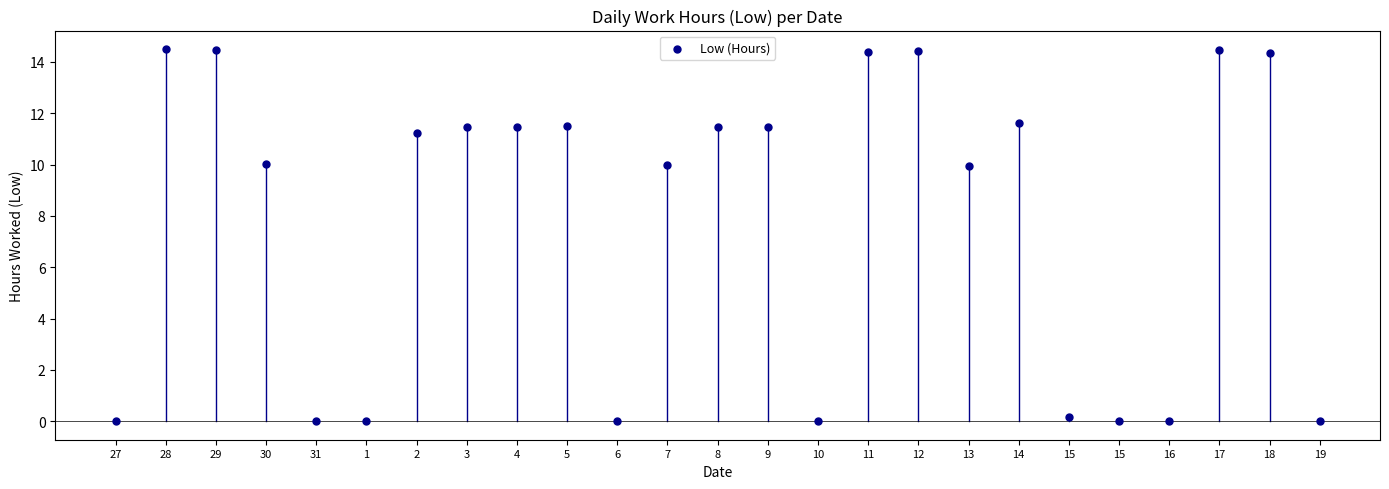

What is the range of Y values (max minus min)?

14.5